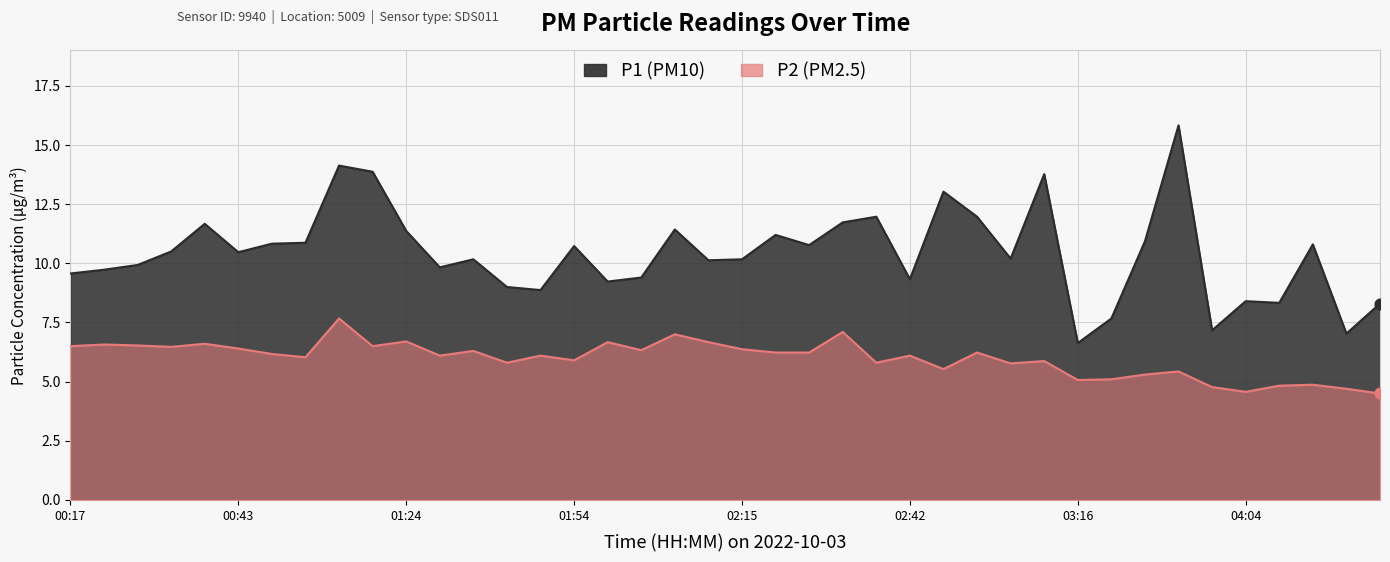

Which series contains the lowest Y value?

P2 (PM2.5)